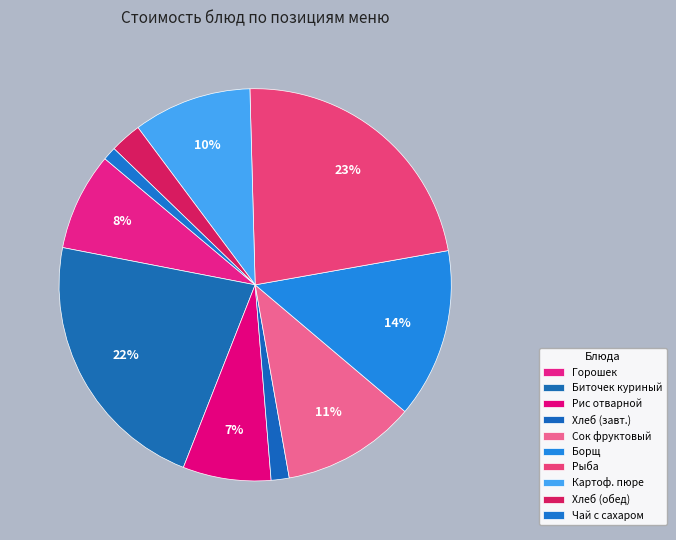

How many slices are in this pie chart?

10